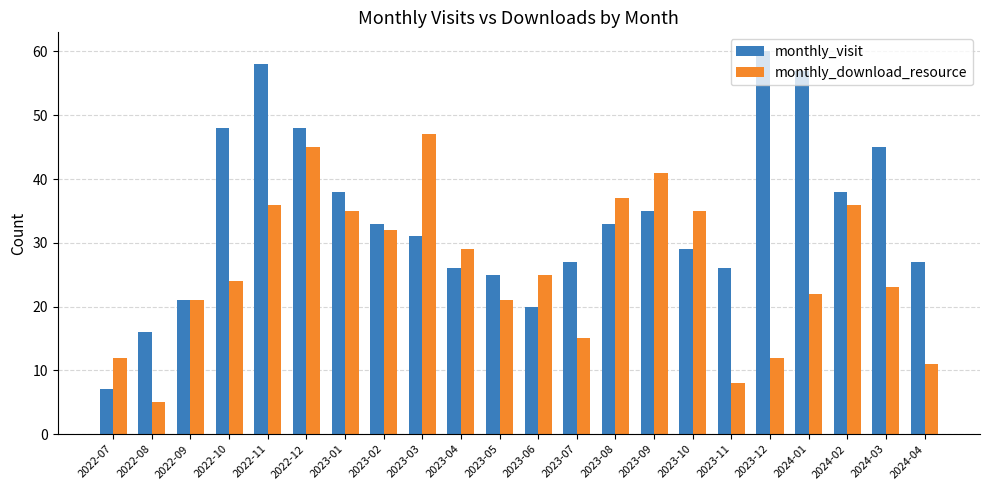

Rank the series at 2023-10 from highest to lowest value.

monthly_download_resource, monthly_visit